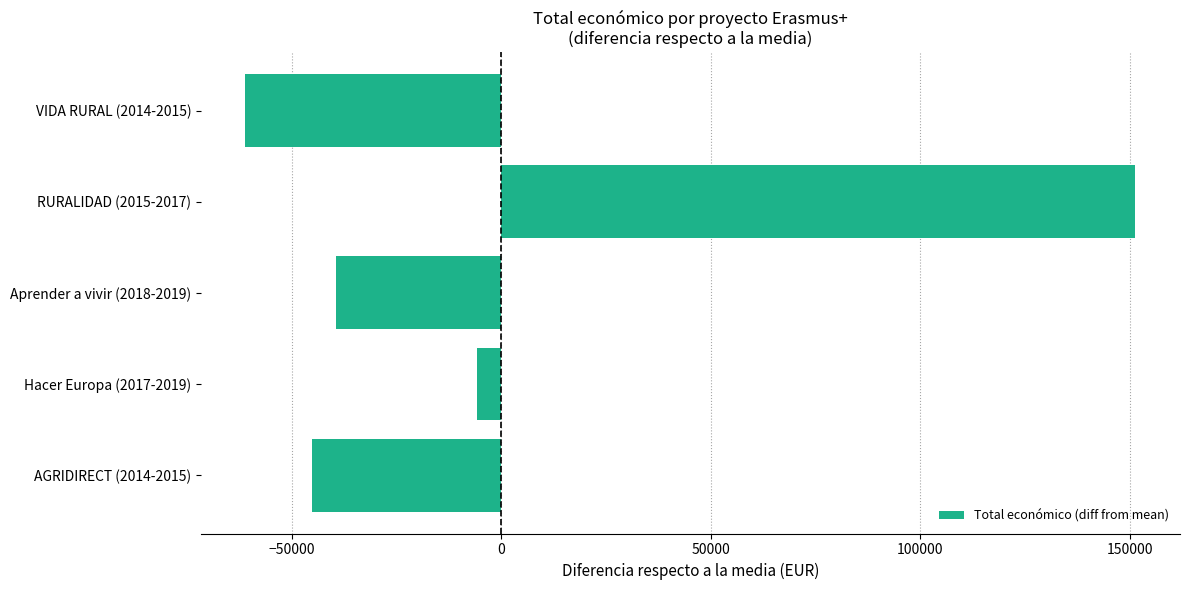

Reading bottom to top, extract all data points from this chart.

AGRIDIRECT (2014-2015)=-45073.6	Hacer Europa (2017-2019)=-5849.6	Aprender a vivir (2018-2019)=-39364.6	RURALIDAD (2015-2017)=151301.4	VIDA RURAL (2014-2015)=-61013.6